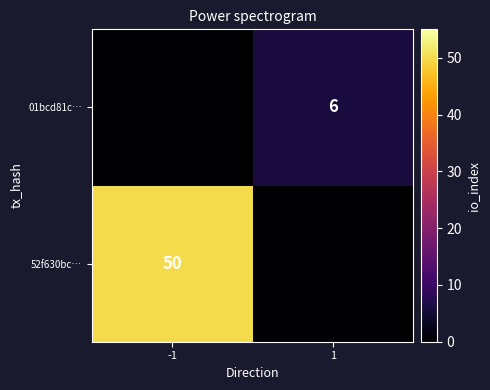

The value of 52f630bc… at -1 is 50. True or false?

True